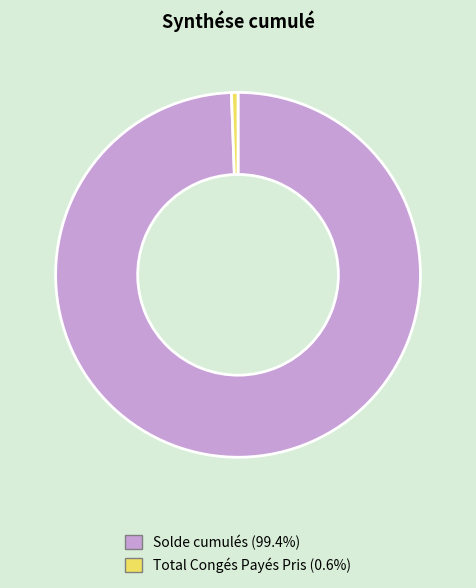

How many slices are in this pie chart?

2